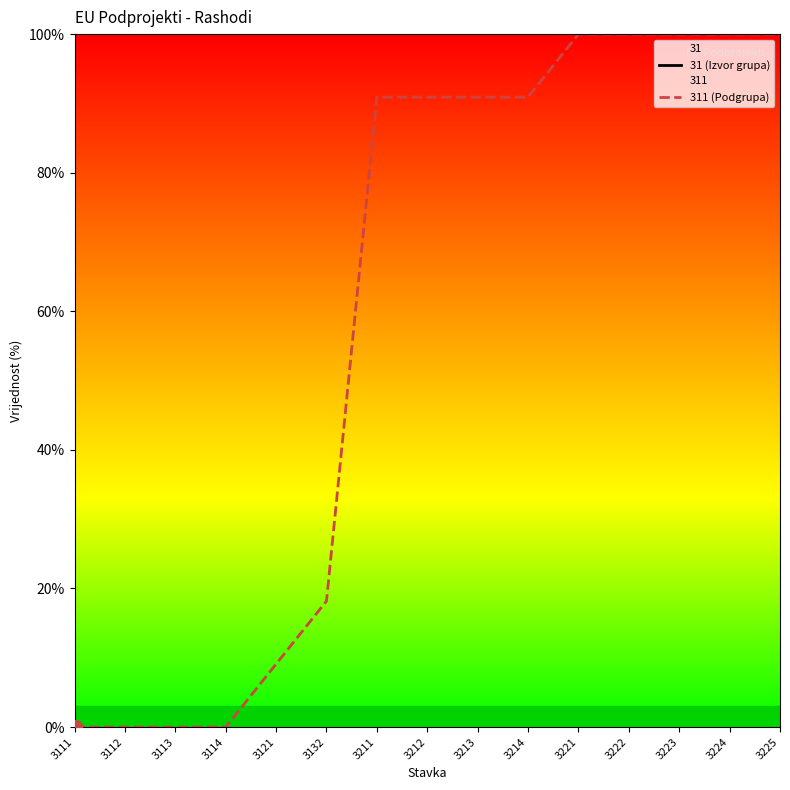

Rank the series by their maximum value, from lowest to highest.

31 (Izvor grupa), 311 (Podgrupa)